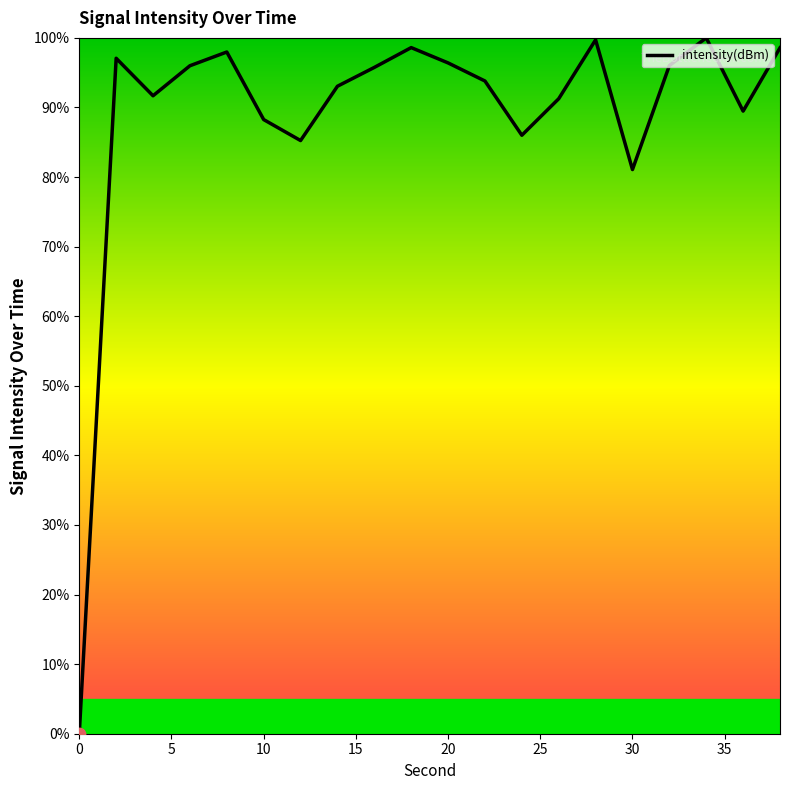

What is the difference between the maximum and minimum values?

100.0